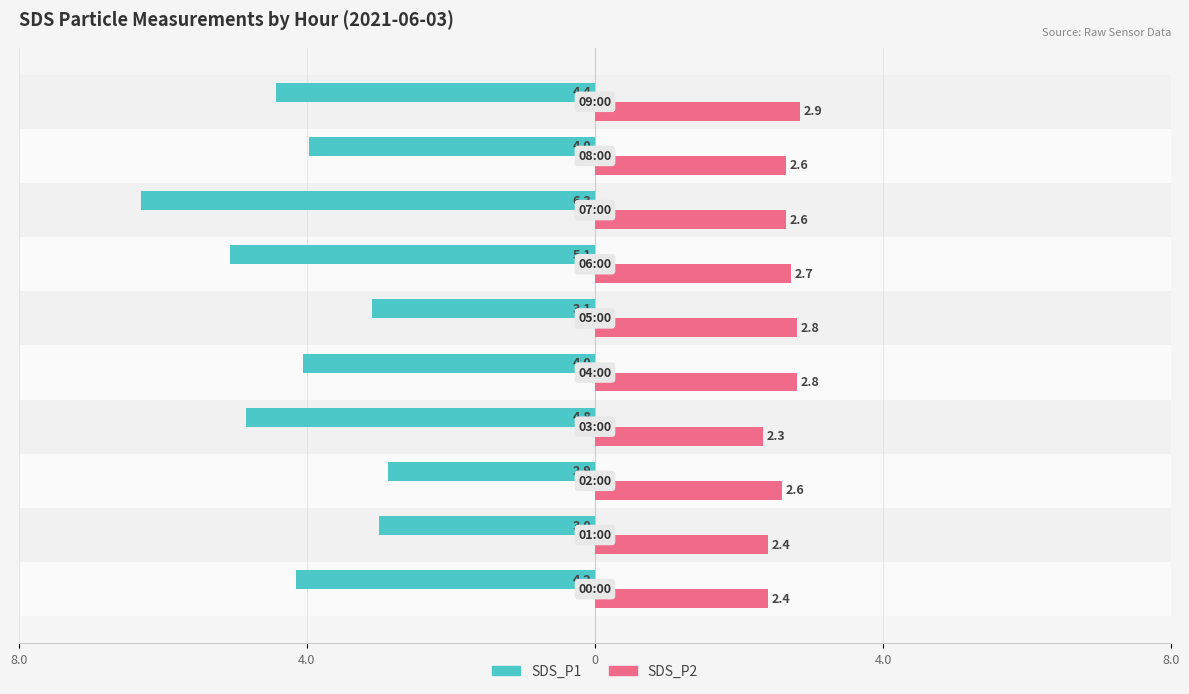

What are all the series names shown in the legend?

SDS_P1, SDS_P2